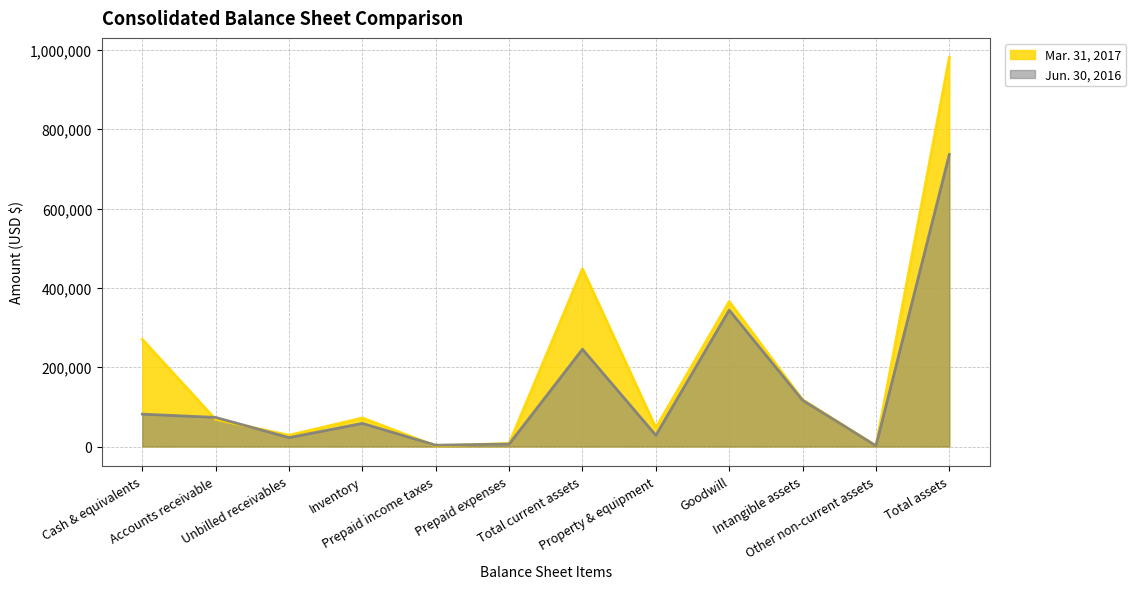

Where does the Mar. 31, 2017 series first go above 72096?

Cash & equivalents